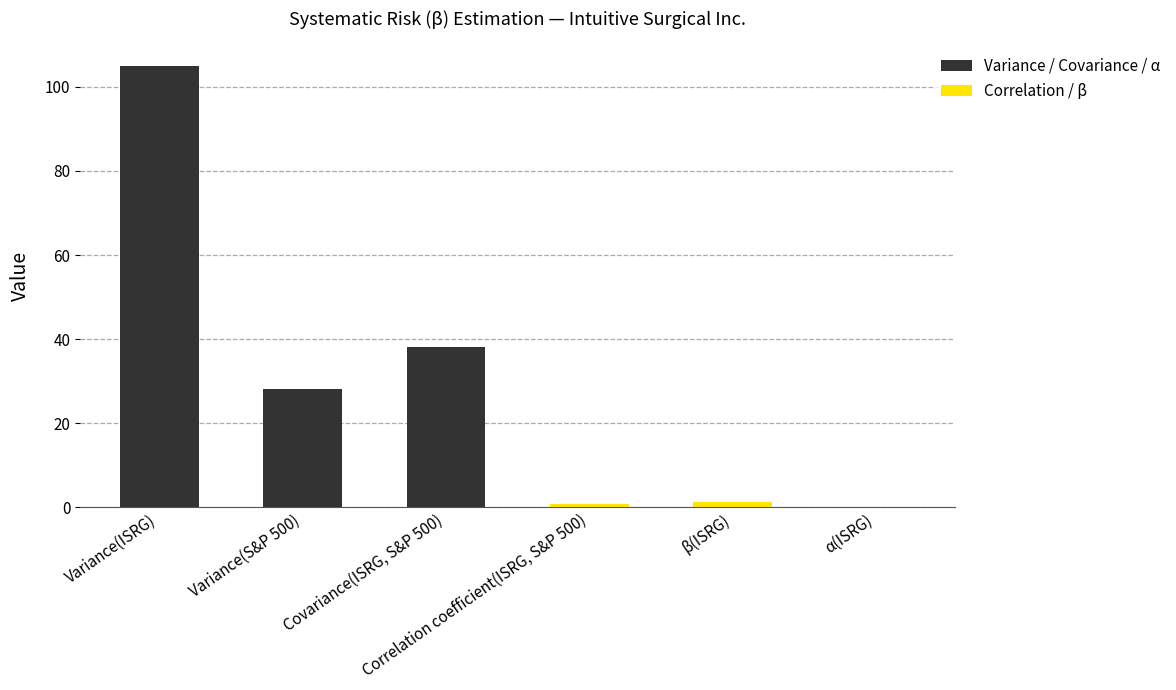

At which label is the value closest to 52?

Covariance(ISRG, S&P 500)